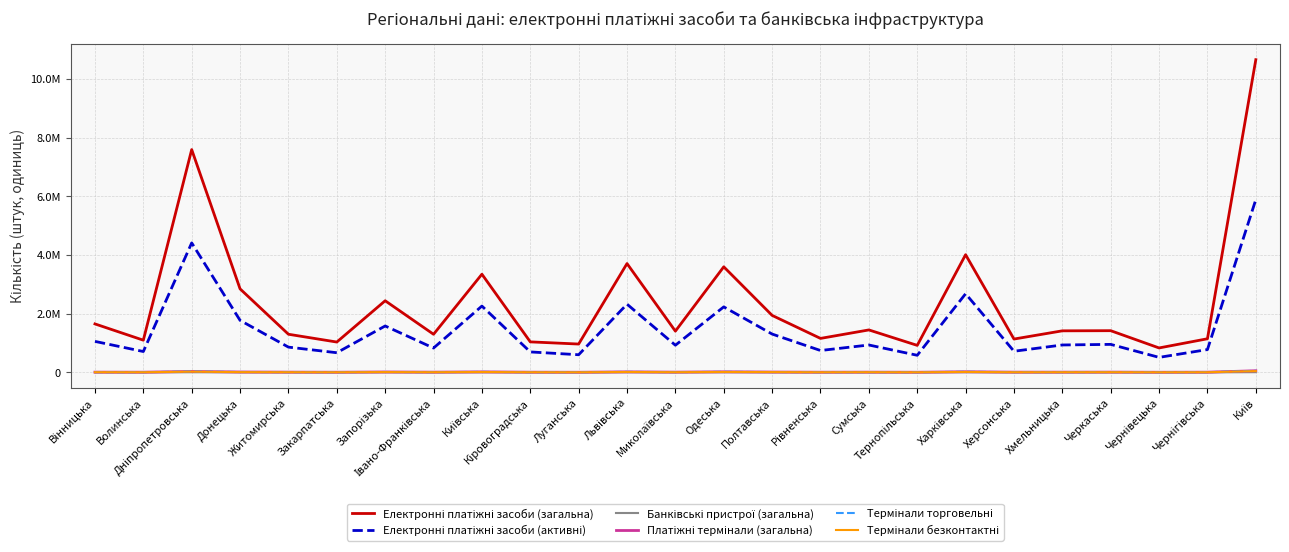

What is the label of the 17th point from the left?

Сумська